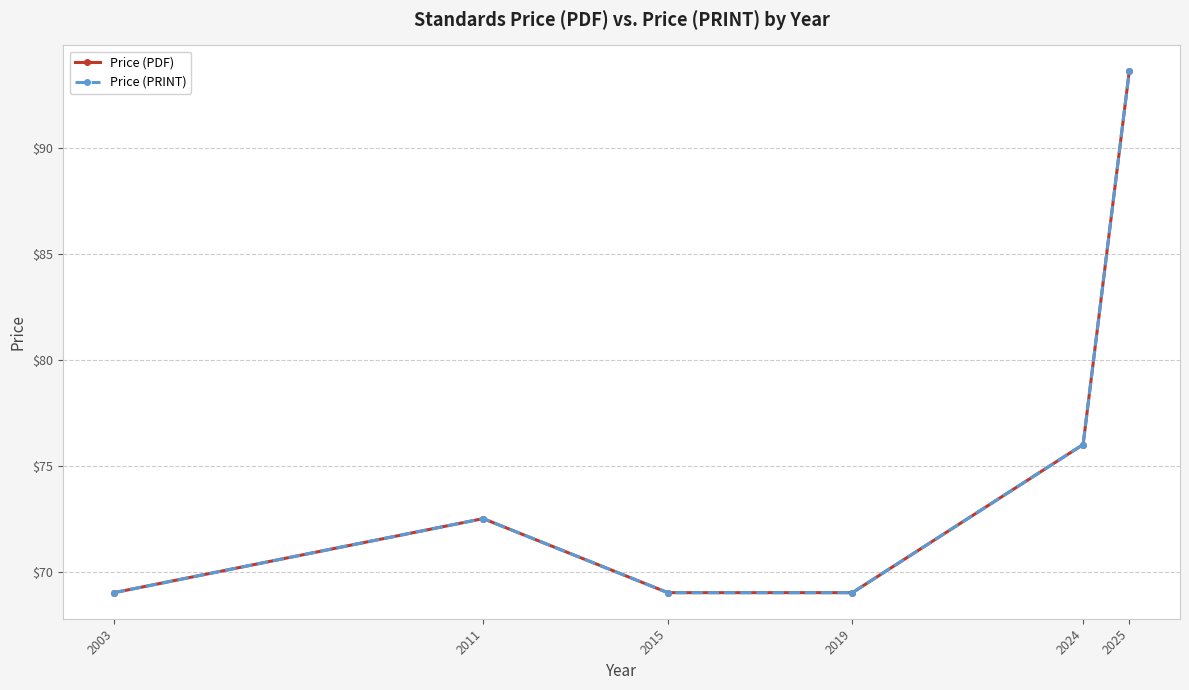

Count the Price (PRINT) values in the range 69 to 76.

5